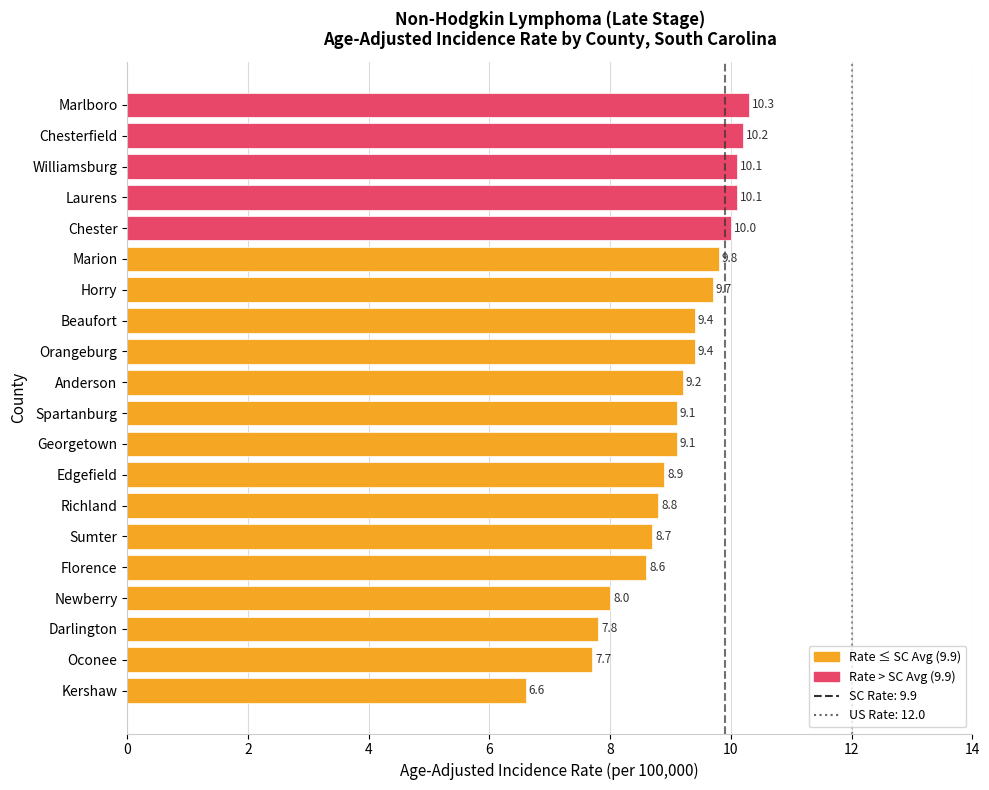

What value does the data have at Beaufort?

9.4